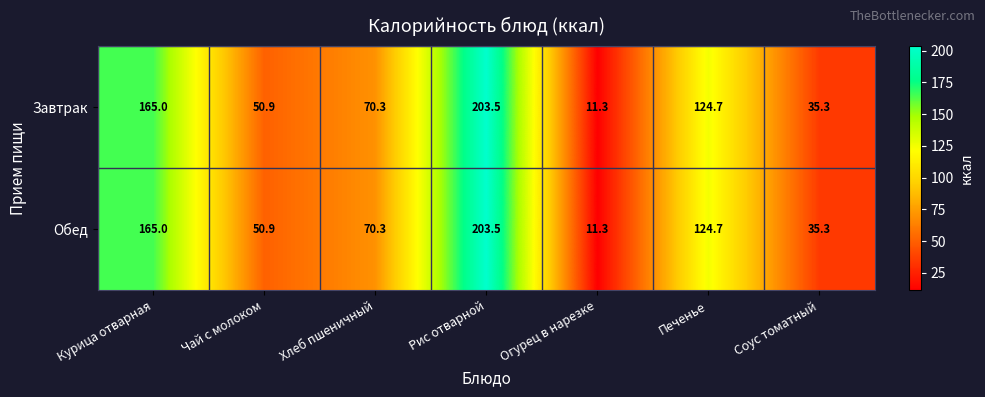

What is the maximum value for Завтрак?

203.5